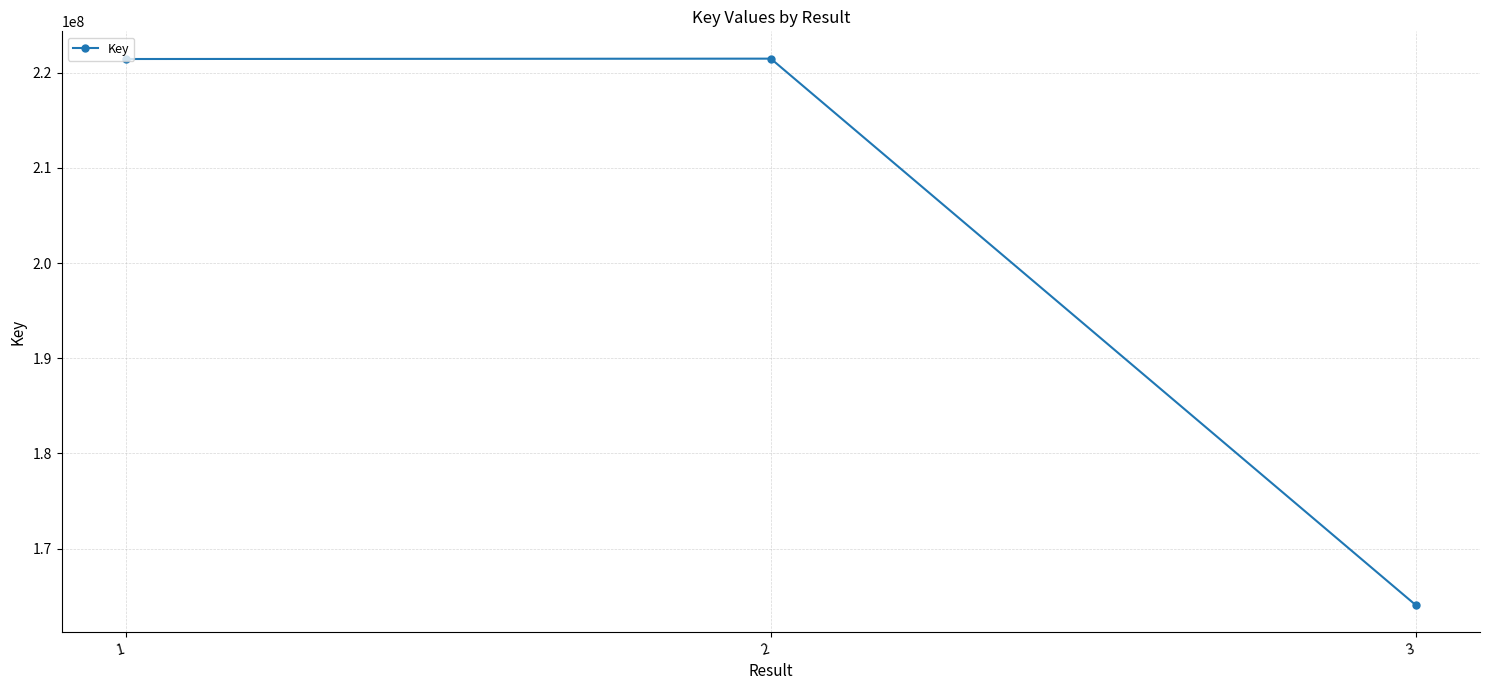

What is the change in value from 2 to 3?

-57413954